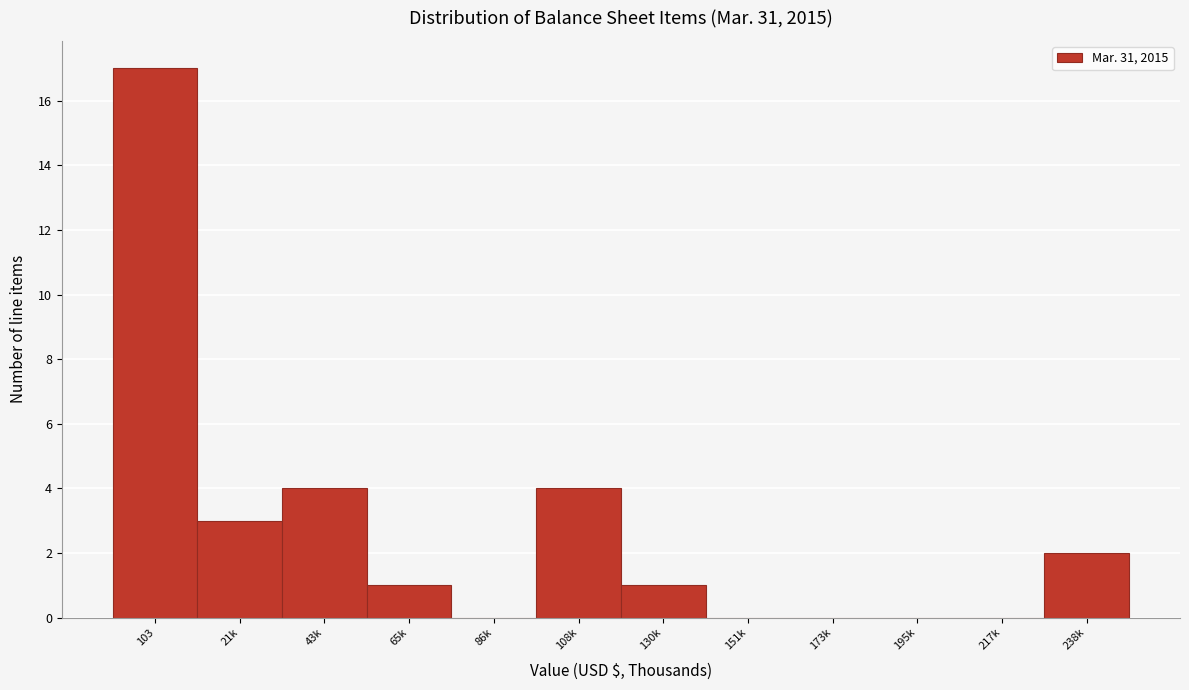

Reading right to left, extract all data points from this chart.

238k=2	217k=0	195k=0	173k=0	151k=0	130k=1	108k=4	86k=0	65k=1	43k=4	21k=3	103=17